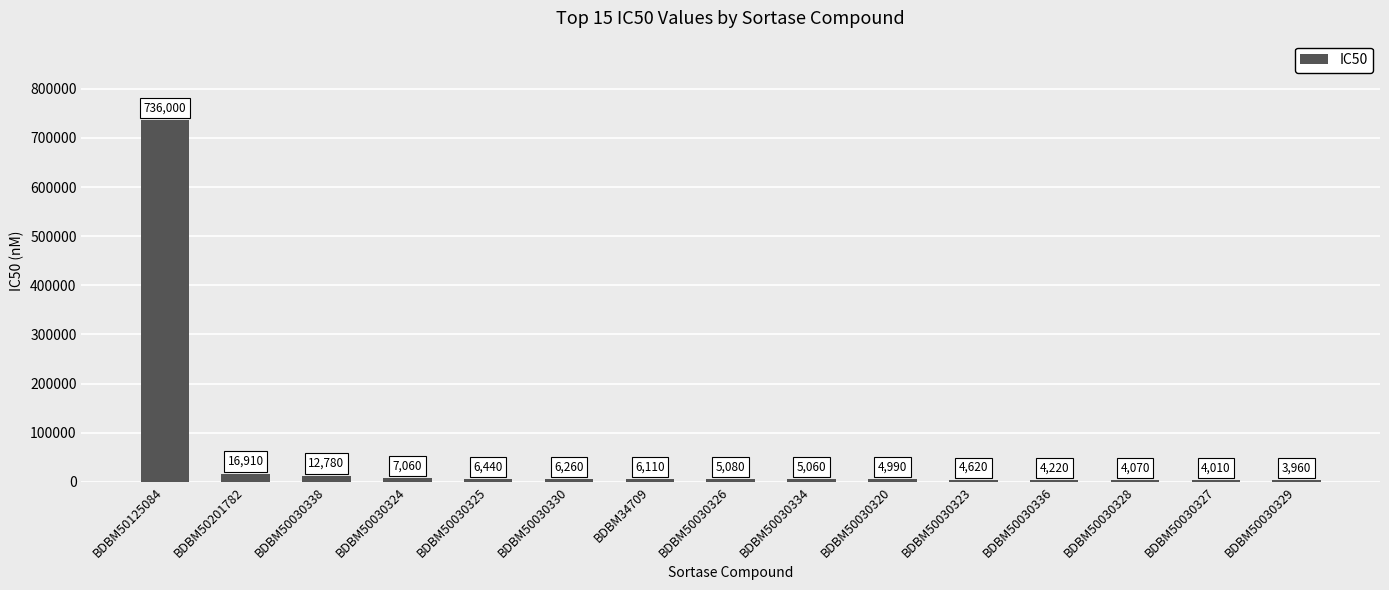

Which has a higher value, BDBM50030328 or BDBM50030330?

BDBM50030330